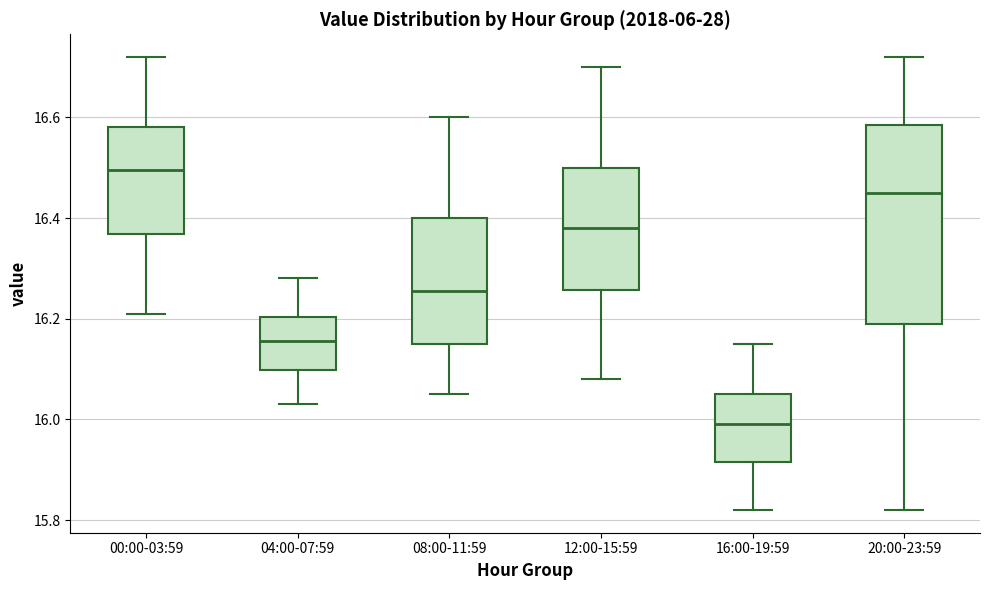

Which box is the tallest, from its lower edge to its upper edge?

20:00-23:59